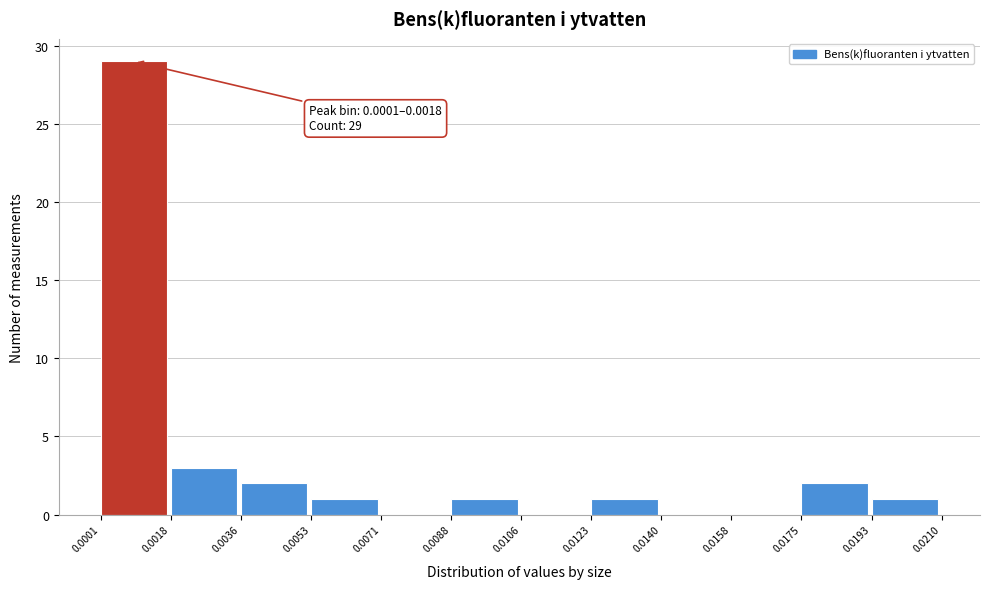

Which range on the x-axis has the tallest bar?

0.0001 to 0.0018